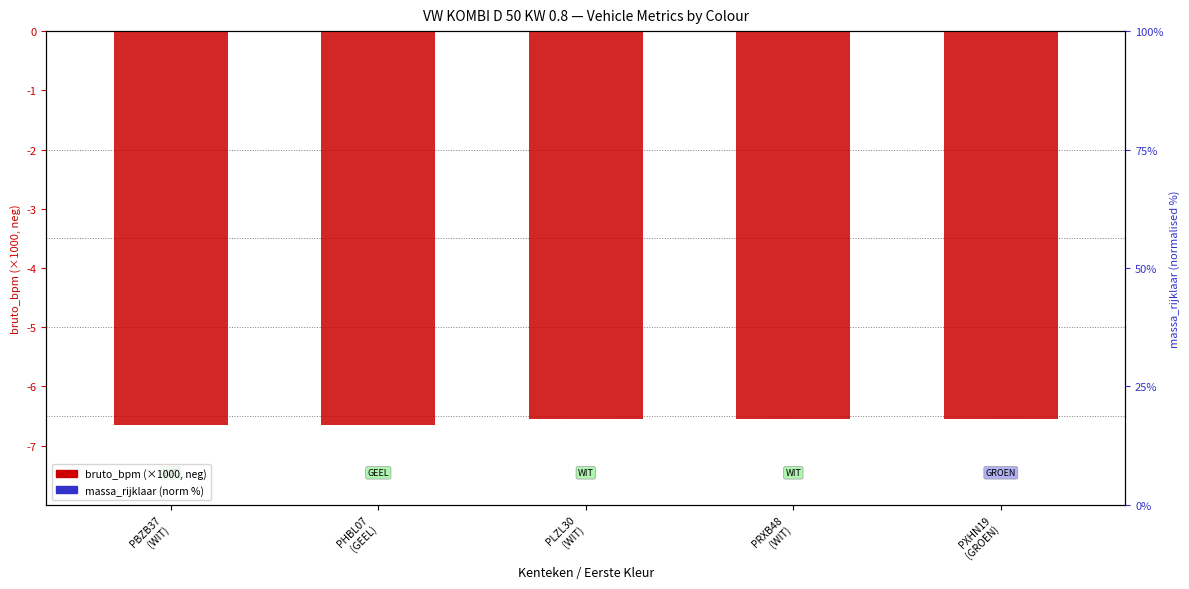

How many groups of bars are there?

5